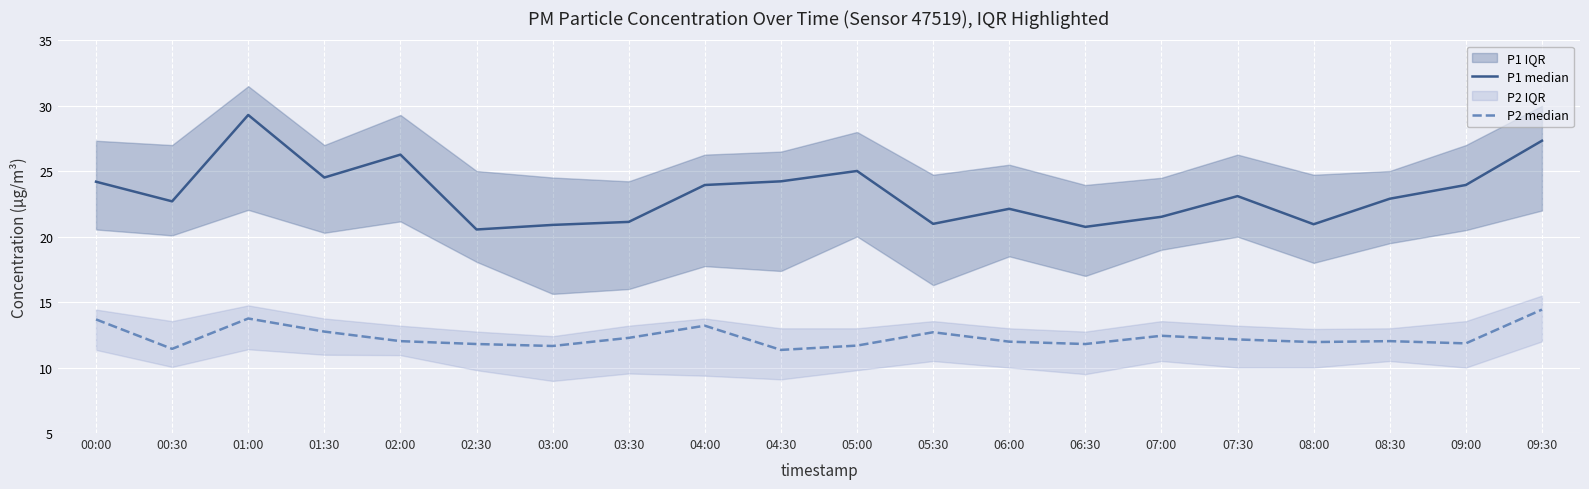

At which category does P2 median reach its first local peak?

01:00